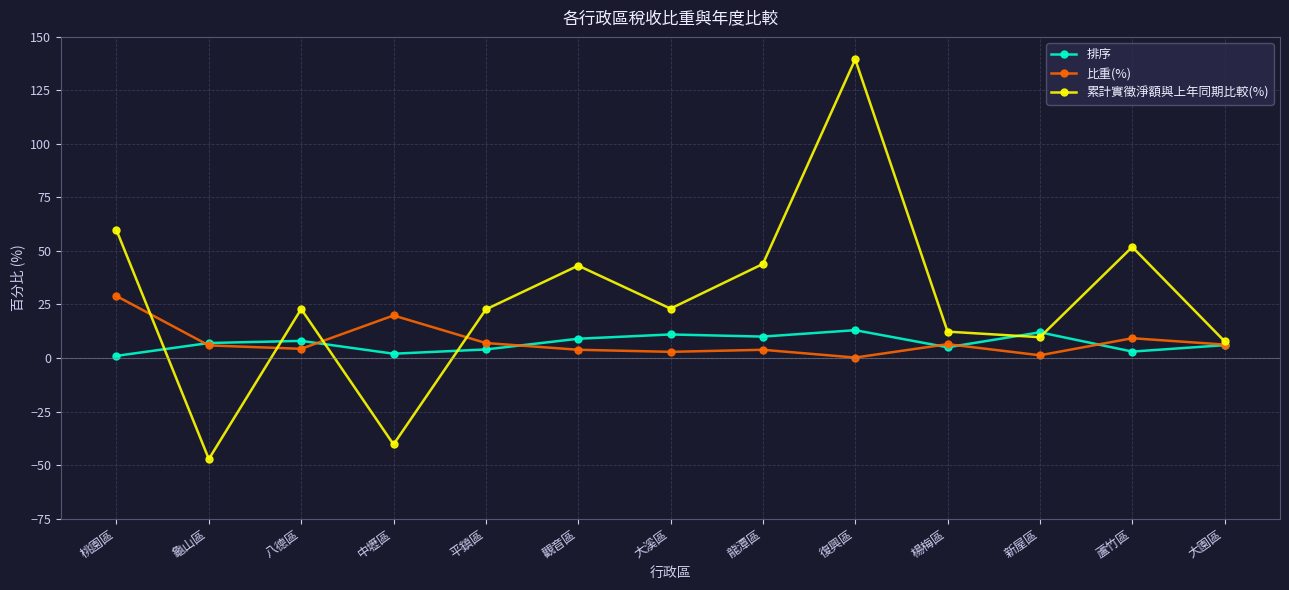

What is the total value across all series at 桃園區?

89.7